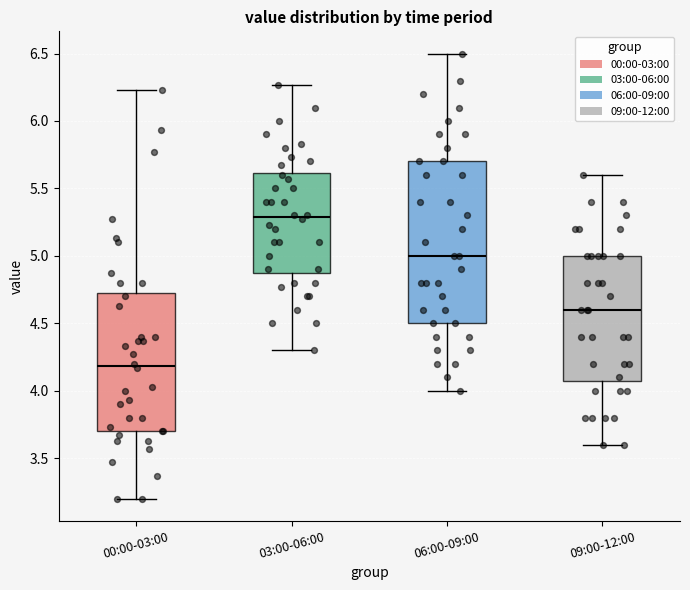

Reading left to right, read every box against the y-axis: the position of its median line, the range the box covers, and the ends of its whiskers. The values are not printed on the chart, so give them approximately, as read against the axis.

00:00-03:00: median 4.20, box 3.70 to 4.75, whiskers 3.20 to 6.25
03:00-06:00: median 5.30, box 4.90 to 5.60, whiskers 4.30 to 6.25
06:00-09:00: median 5.00, box 4.50 to 5.70, whiskers 4.00 to 6.50
09:00-12:00: median 4.60, box 4.10 to 5.00, whiskers 3.60 to 5.60